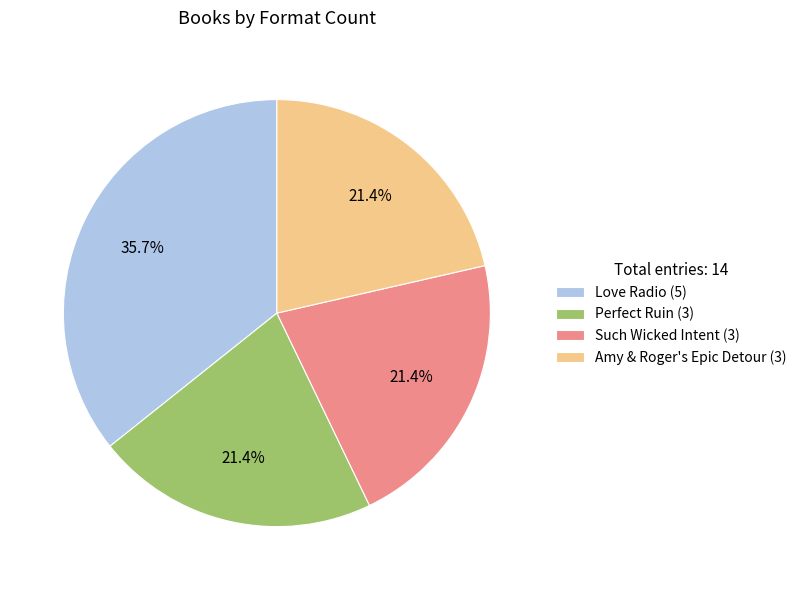

To the nearest percent, what portion does Such Wicked Intent represent?

21%